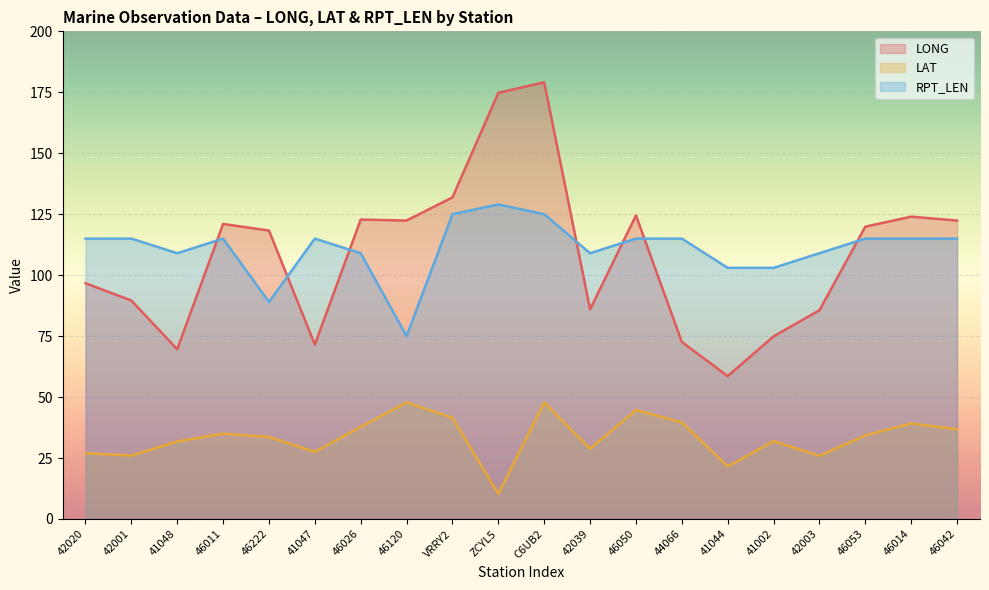

The LAT series shows 57.0 at 46053. True or false?

False